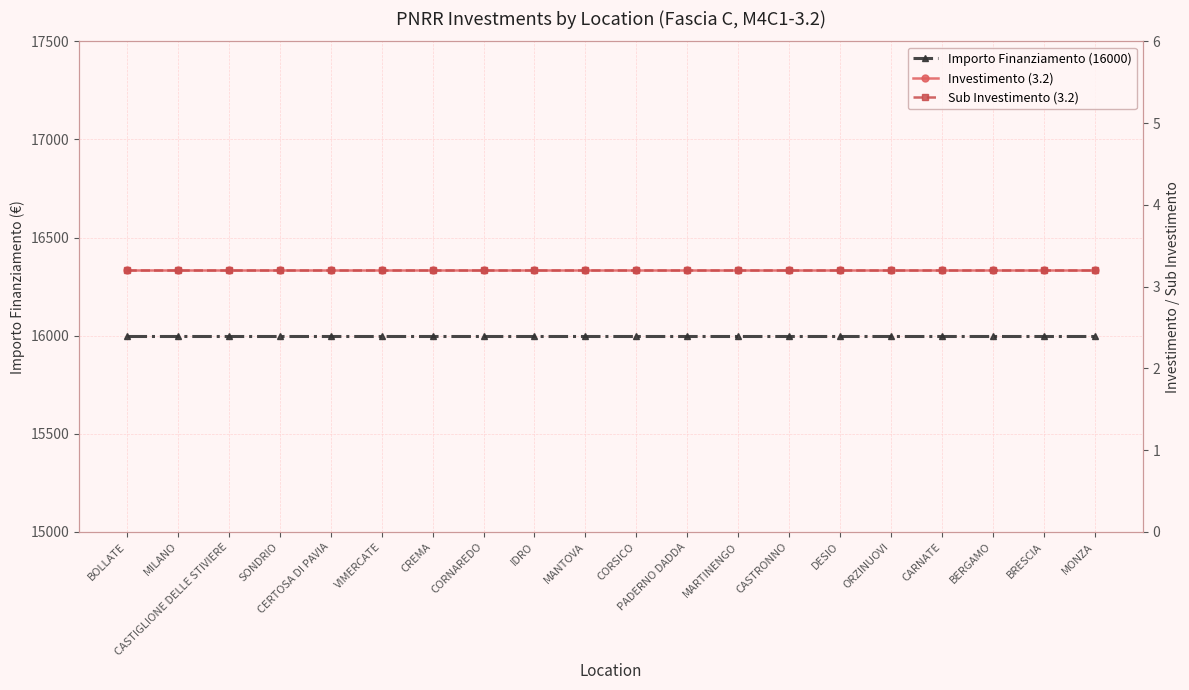

Read the Importo Finanziamento (16000) value at CERTOSA DI PAVIA.

16000.0